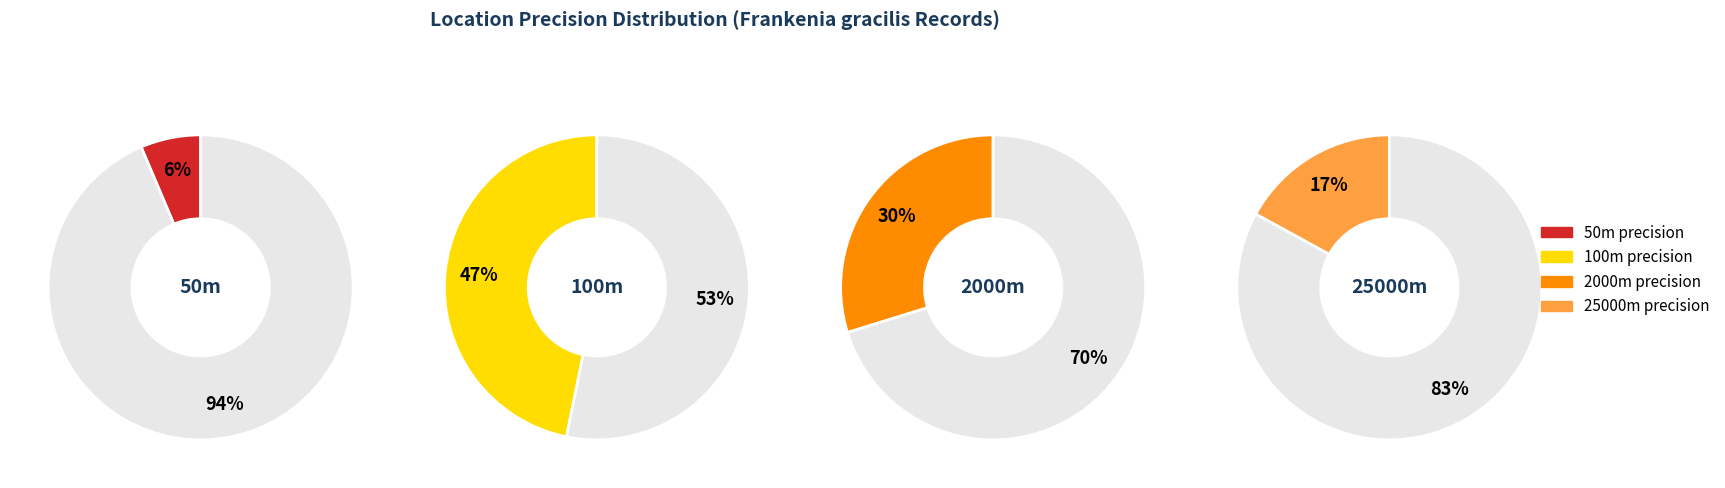

To the nearest percent, what percentage of the pie is 50?

6%